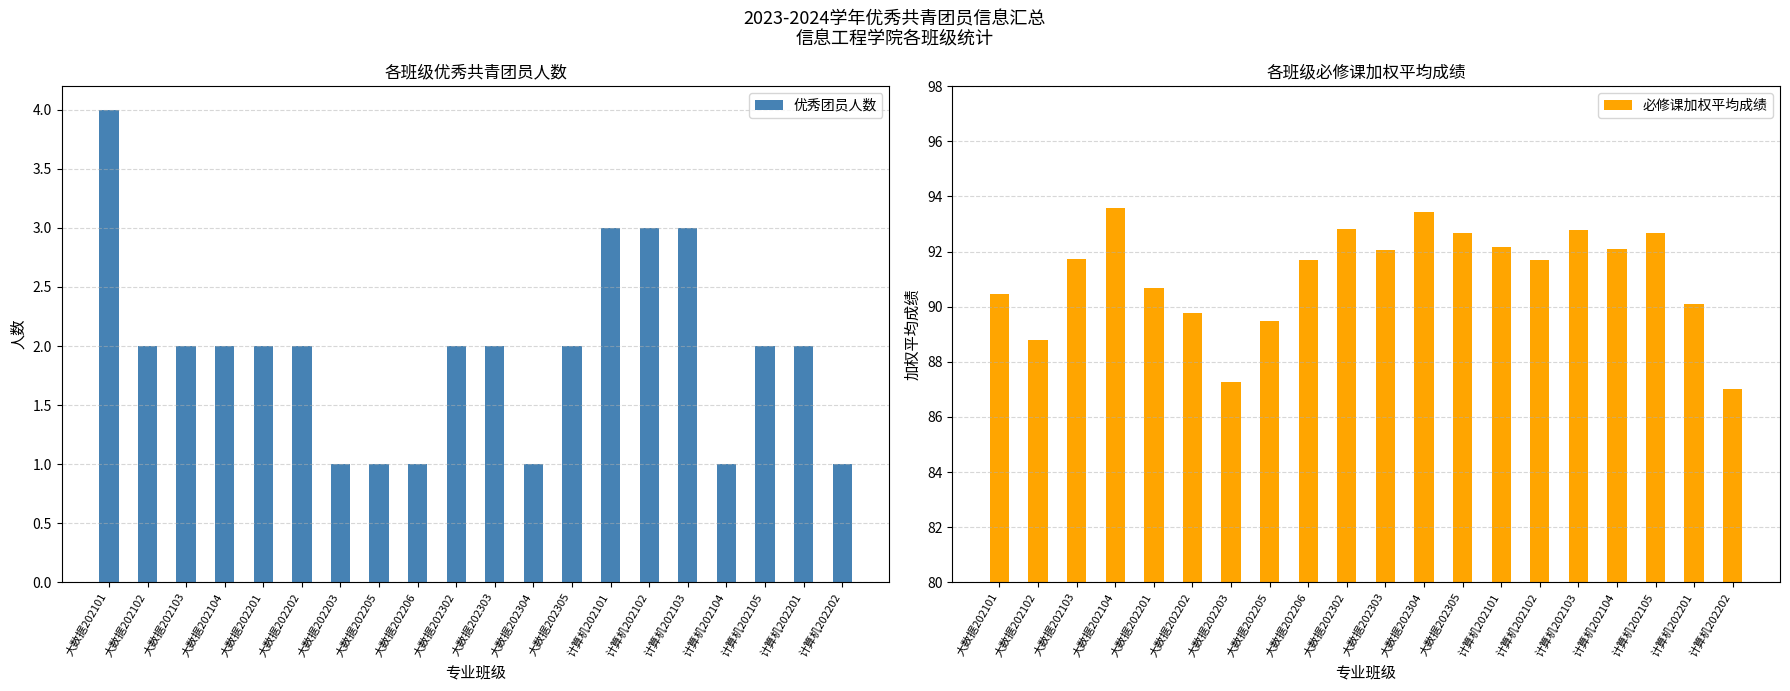

The 优秀团员人数 series shows 1.5 at 大数据202205. True or false?

False